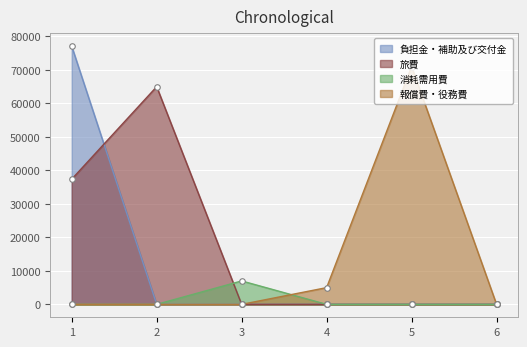

What is the greatest value displayed?

77080